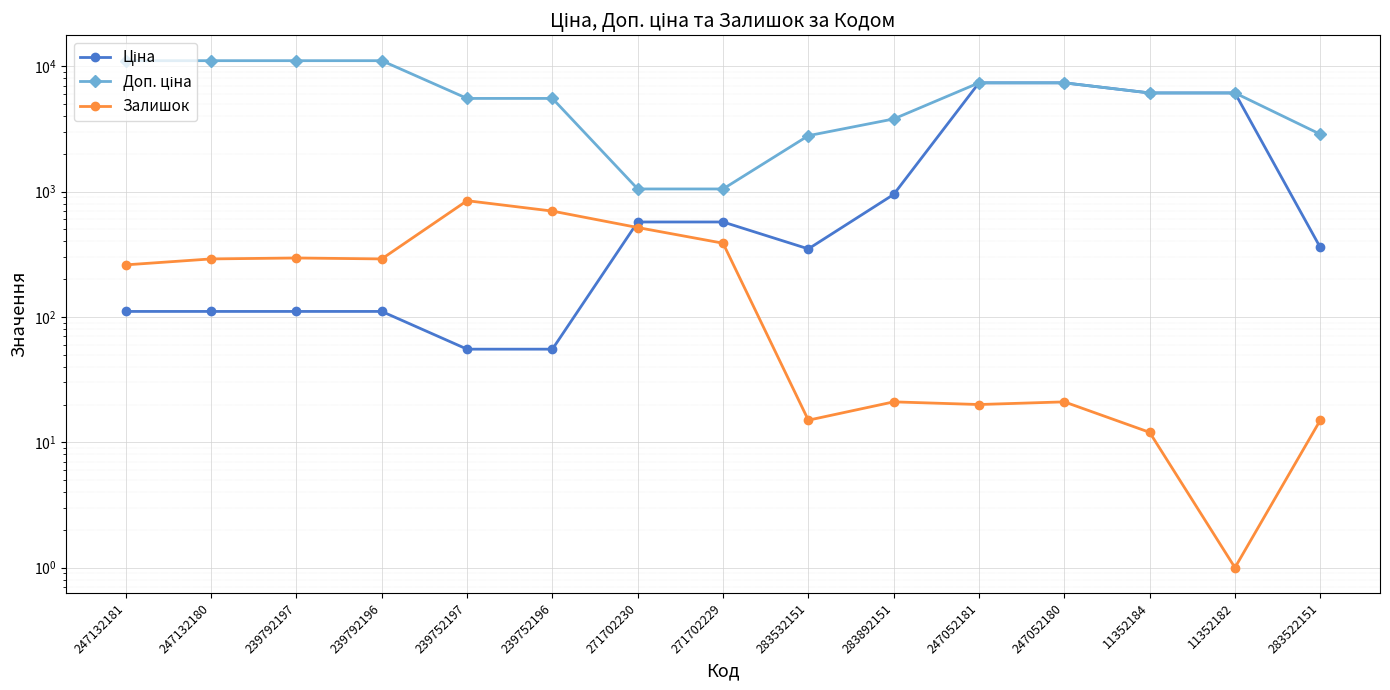

What position from the left is 11352184?

13